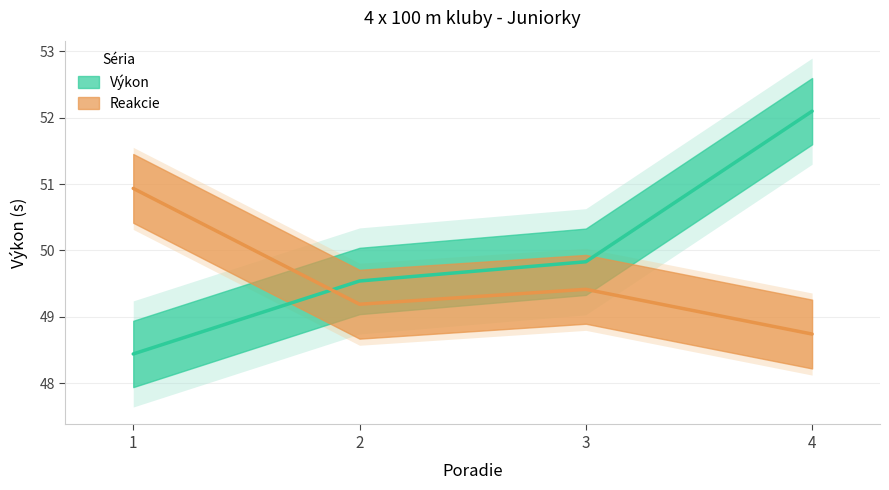

Reading right to left, extract all data points from this chart.

Výkon: 52.1	49.8	49.5	48.4
Reakcie: 48.7	49.4	49.2	50.9